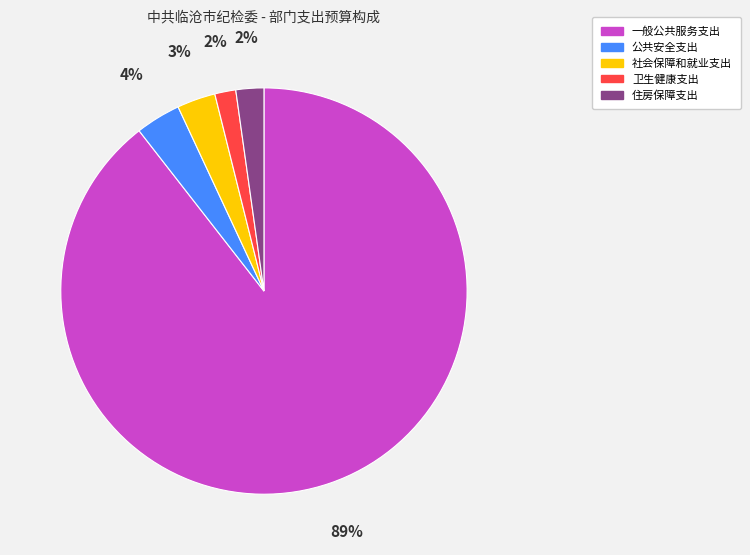

What is the ratio of the value at 住房保障支出 to the value at 社会保障和就业支出?

0.7